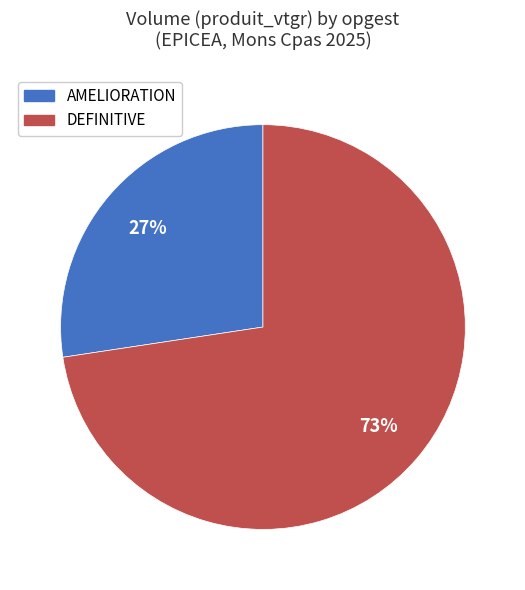

To the nearest percent, what is the average slice percentage?

50%